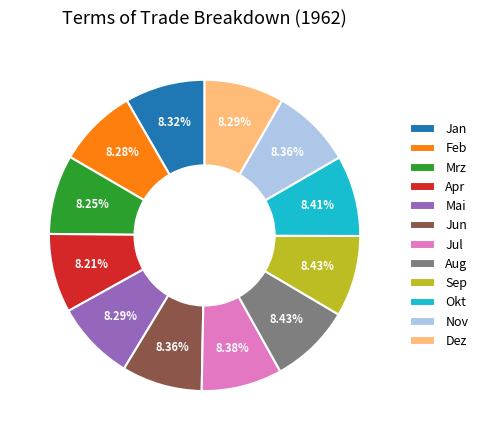

Count the number of slices in the pie.

12